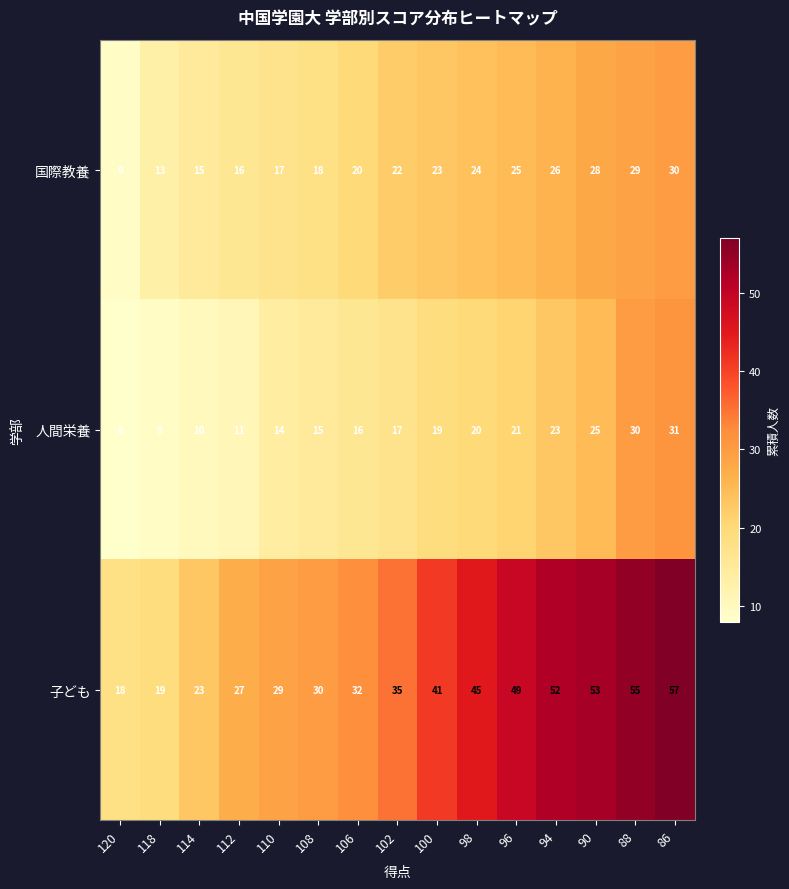

List the series in order of their overall mean, lowest first.

人間栄養, 国際教養, 子ども